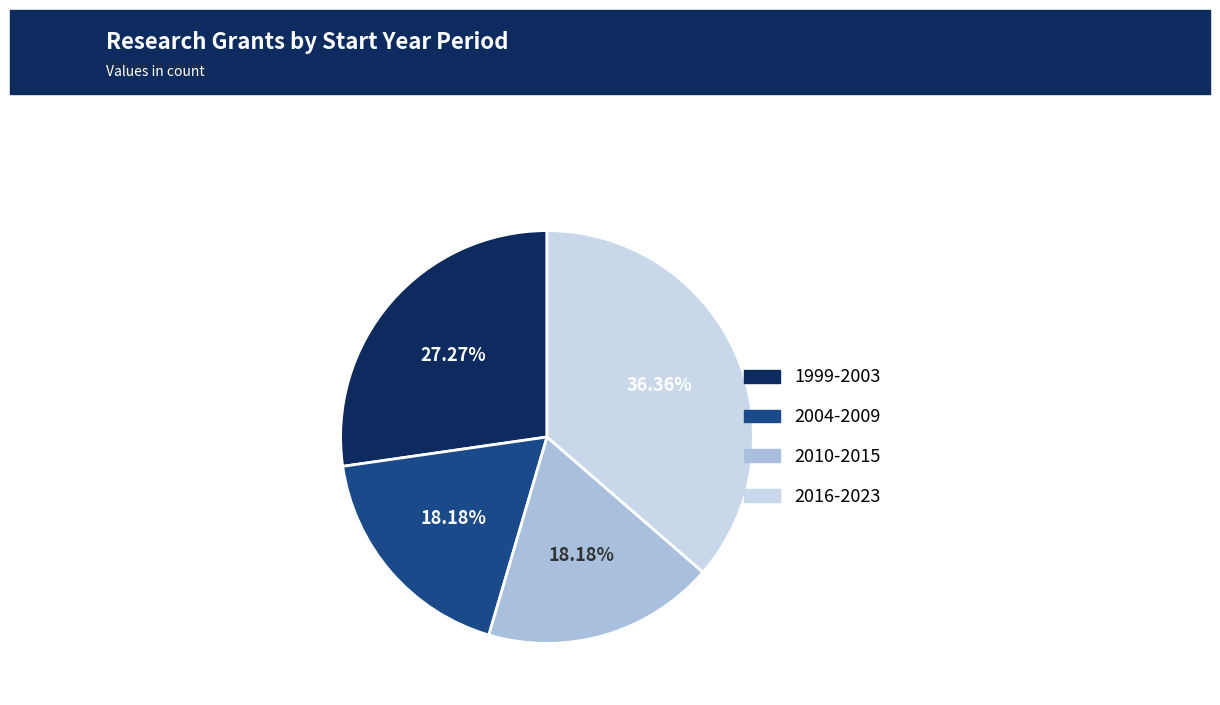

Between 2016-2023 and 1999-2003, which is larger?

2016-2023